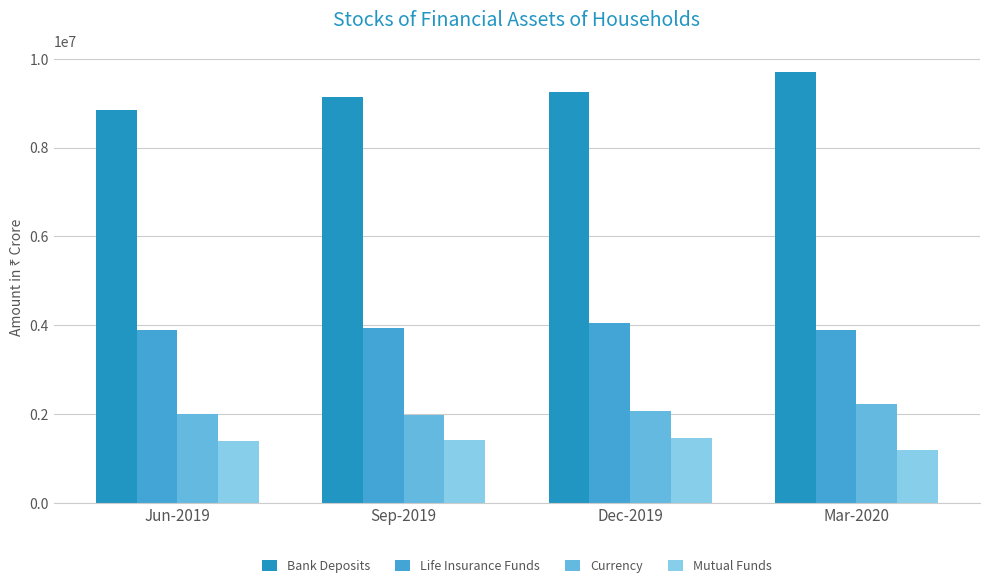

What is the sum of all Mutual Funds values?

5483106.1